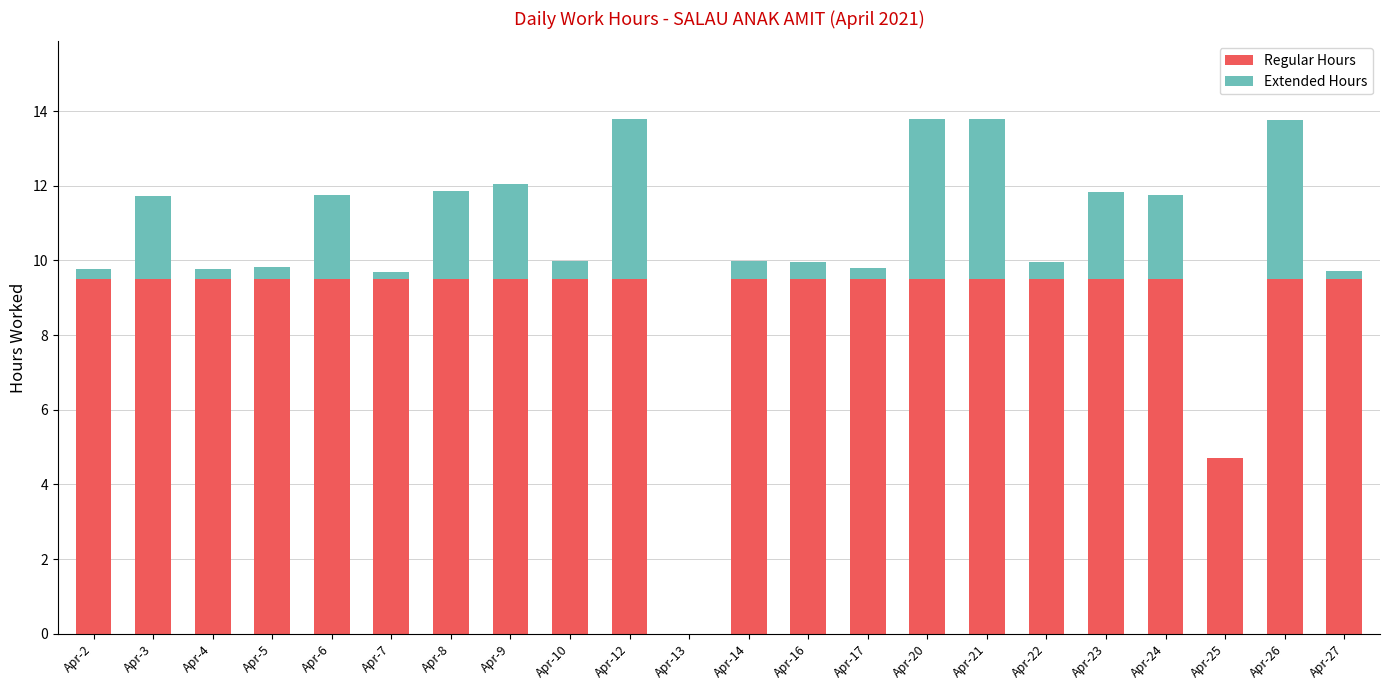

What is the total value across all series at Apr-3?

11.7